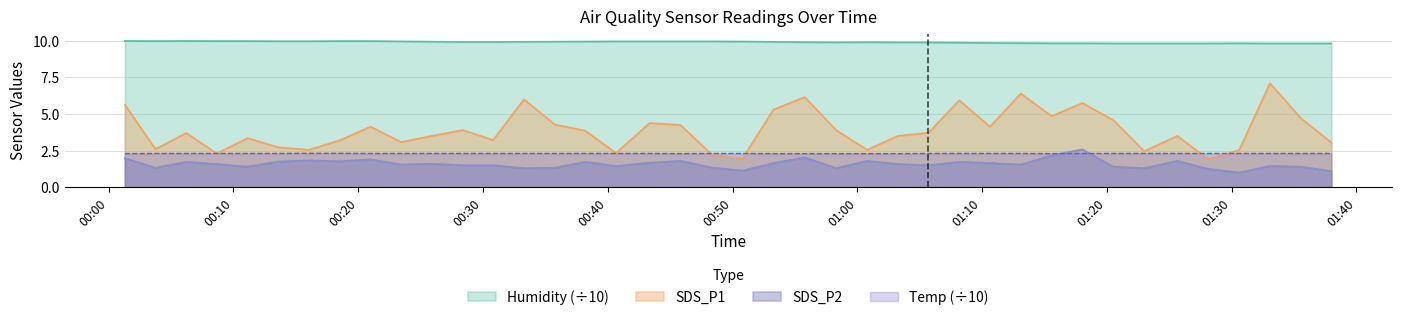

How many times do SDS_P2 and Temp cross each other?

2